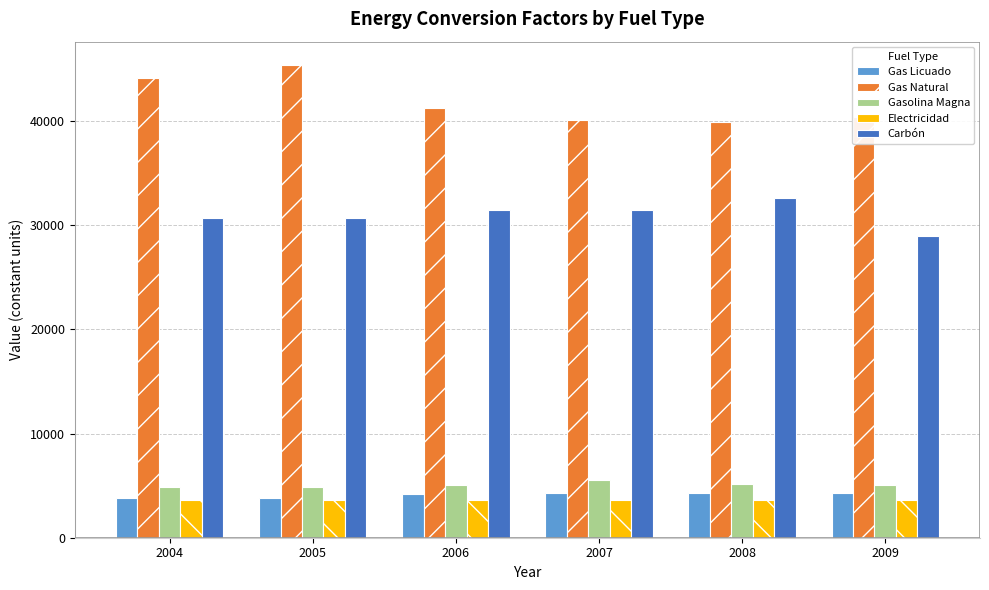

What is the total value across all series at 2008?

85589